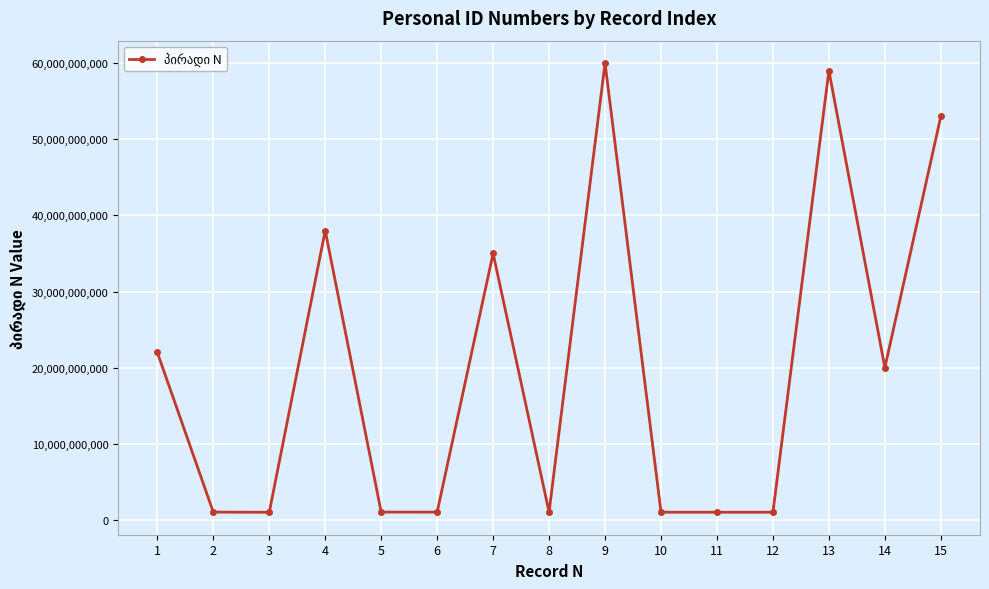

What is the maximum value shown in the chart?

60001137638